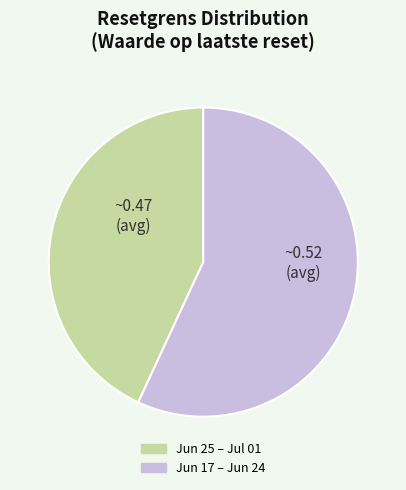

Is there a majority slice in this chart?

Yes